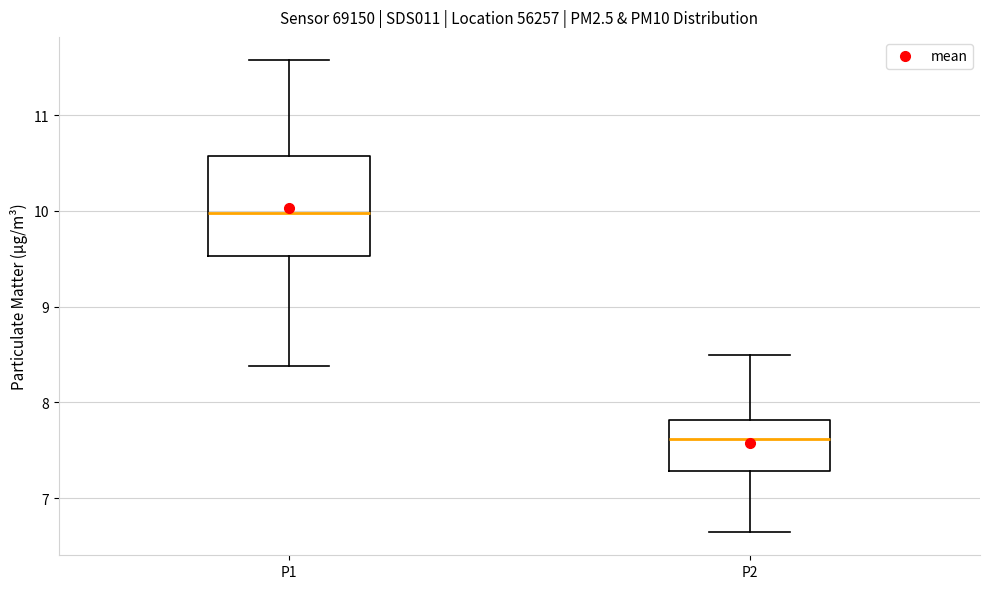

Which box is the tallest, from its lower edge to its upper edge?

P1